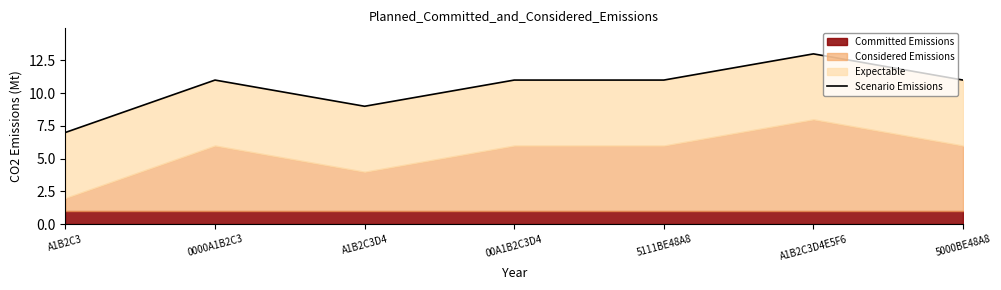

At which label does the data first exceed 11?

A1B2C3D4E5F6